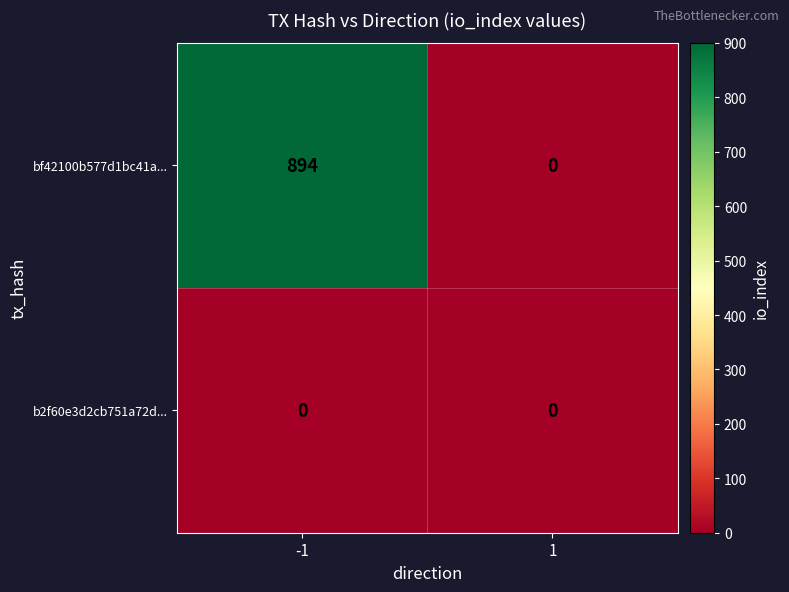

The b2f60e3d2cb751a72d... series shows 0 at 1. True or false?

True